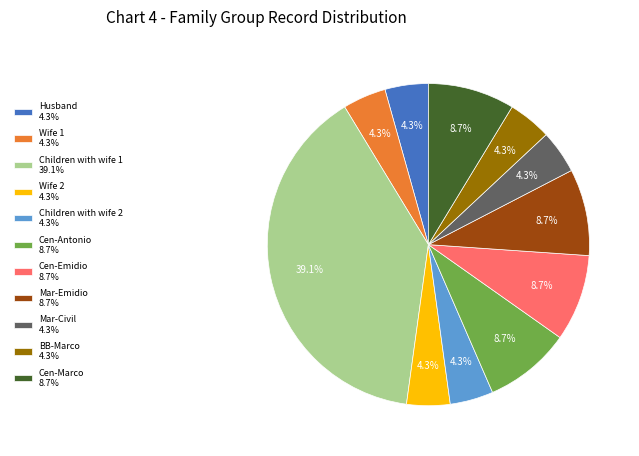

To the nearest percent, what is the average slice percentage?

9%